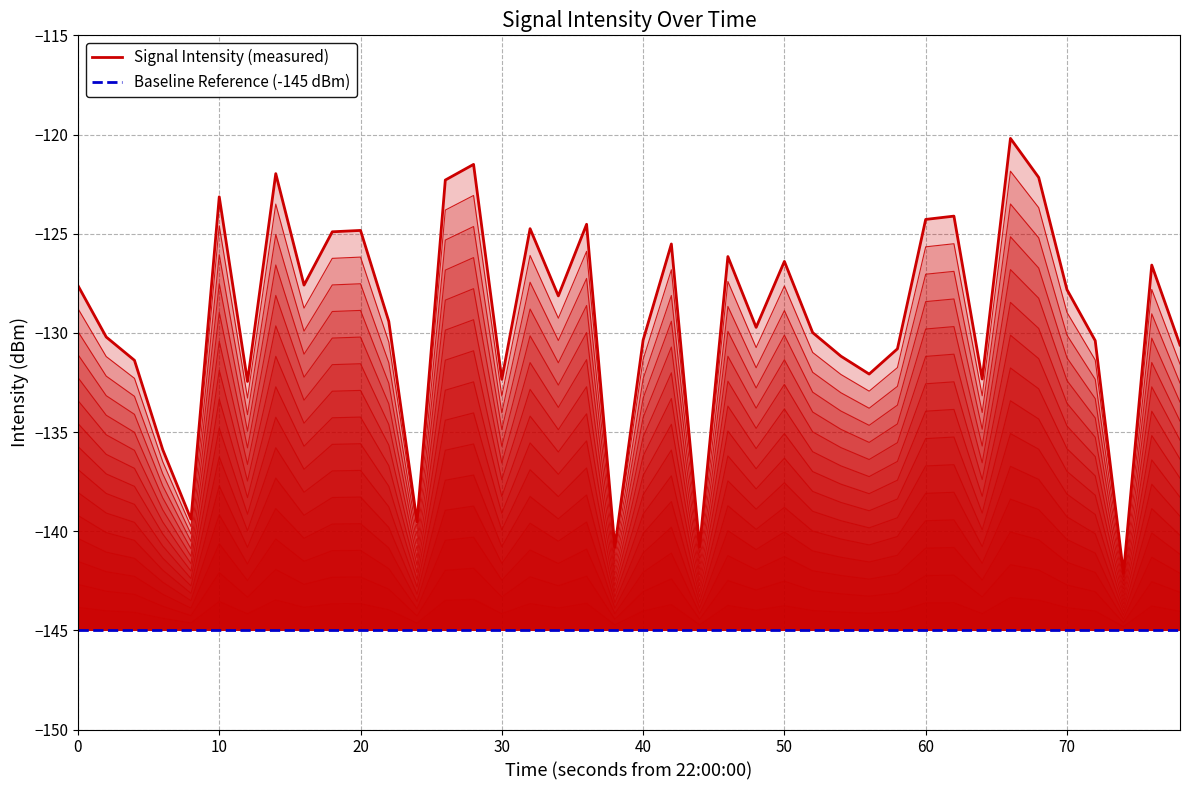

True or false: Baseline Reference (-145 dBm) and Signal Intensity (measured) cross at least once.

False